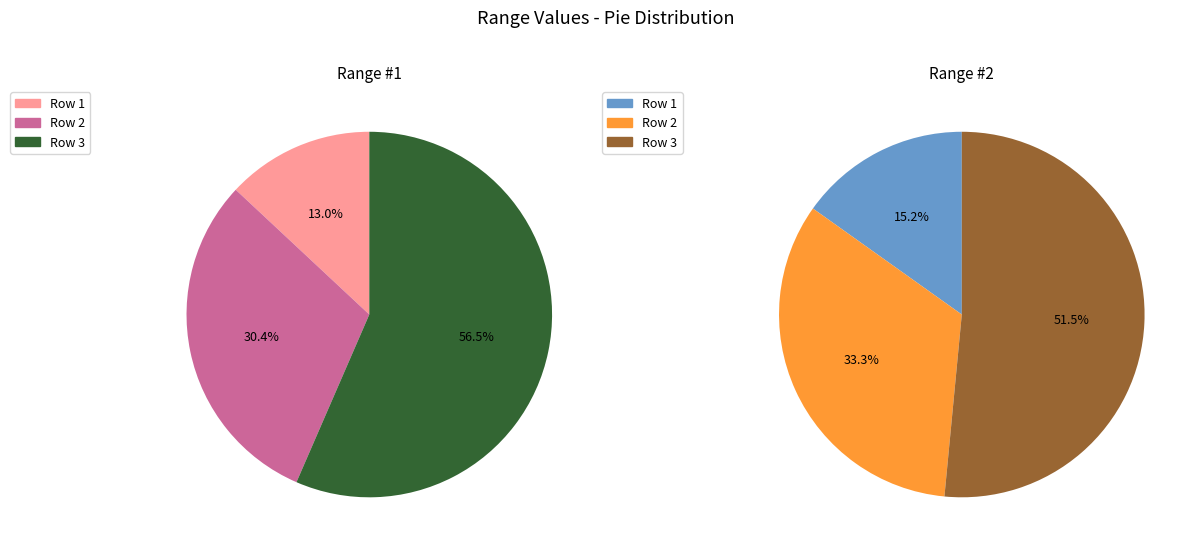

Rank the series by their maximum value, from lowest to highest.

Range #1, Range #2